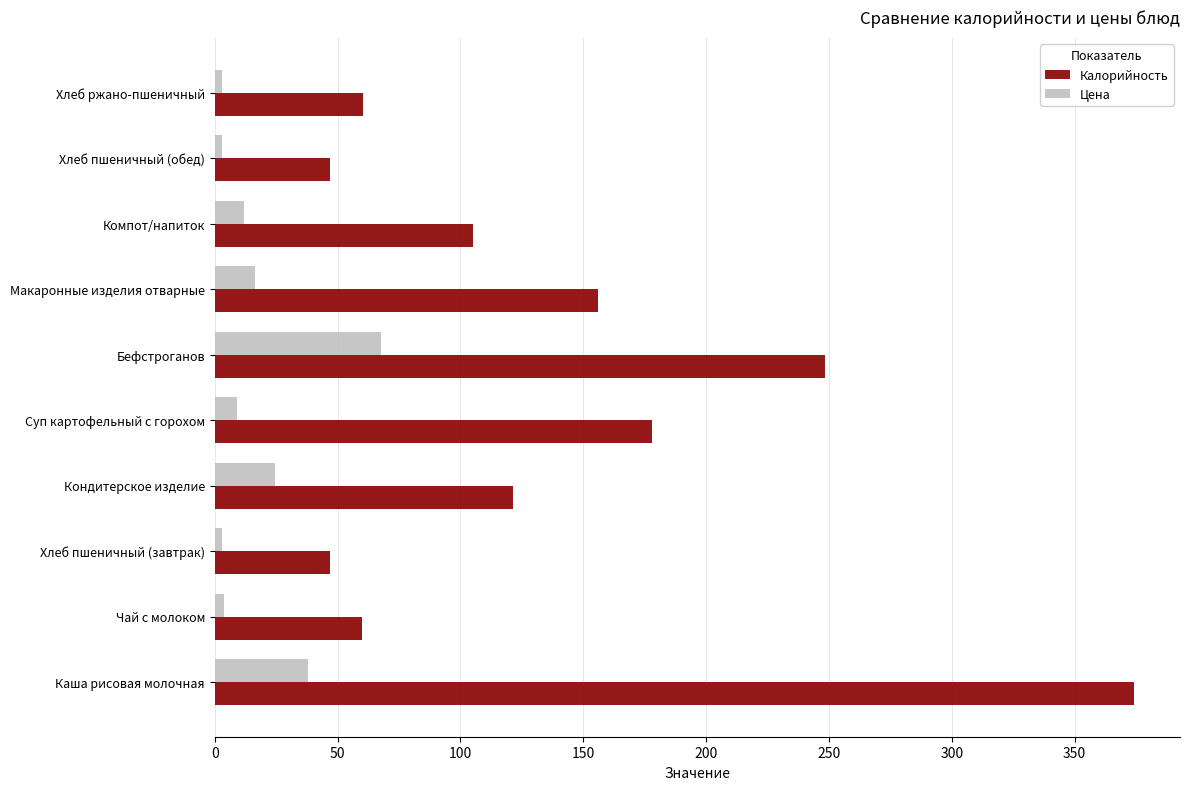

Which series has the largest total across all categories?

Калорийность